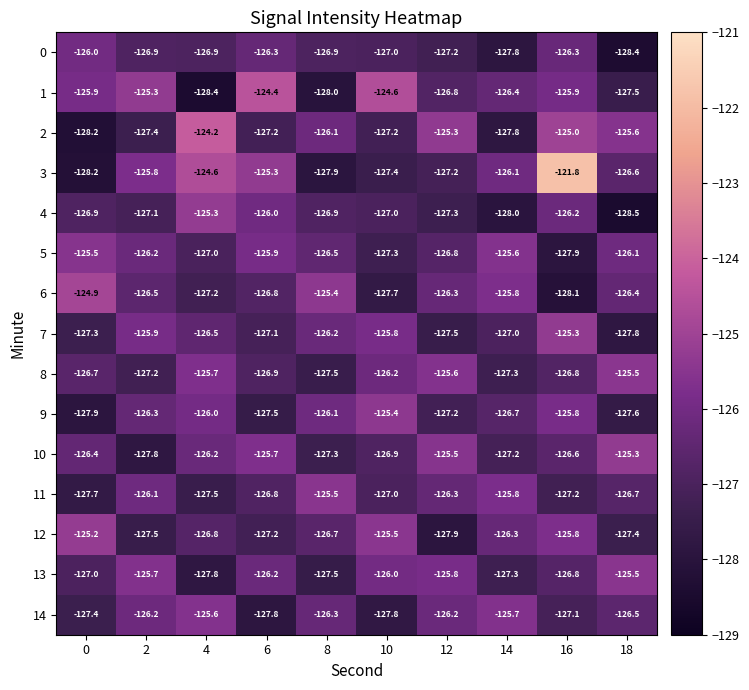

Where does the 1 series first go above -125?

6